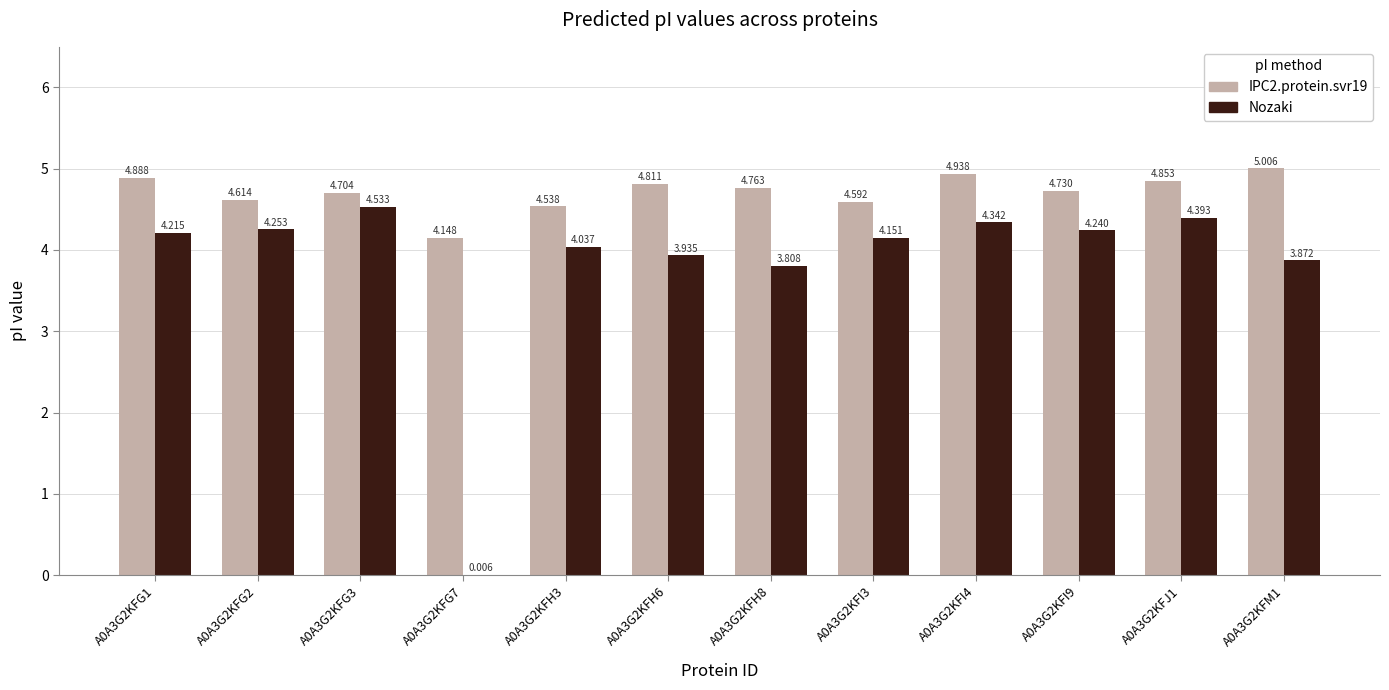

Which series has the largest range (max minus min)?

Nozaki